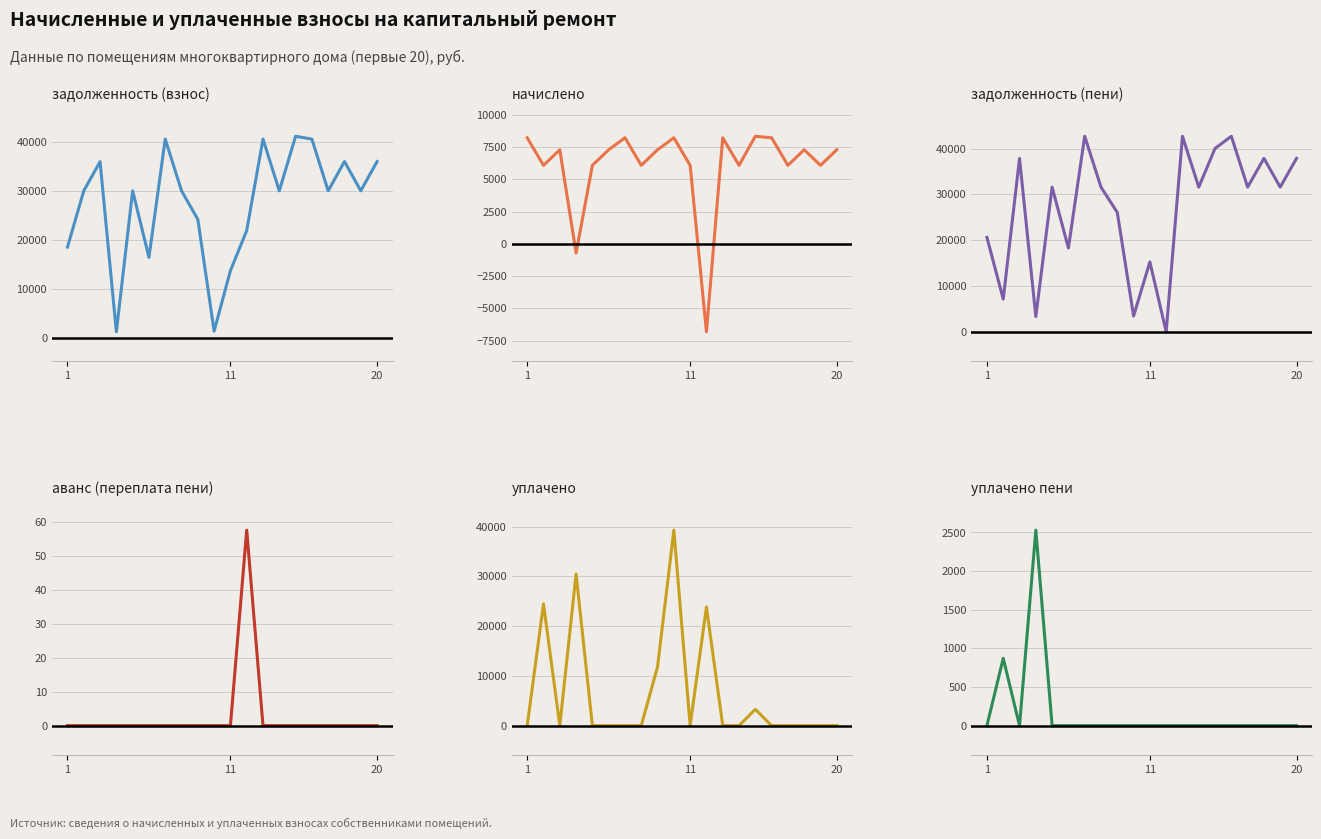

The value of задолженность (взнос) at 11 is 34112.9. True or false?

False